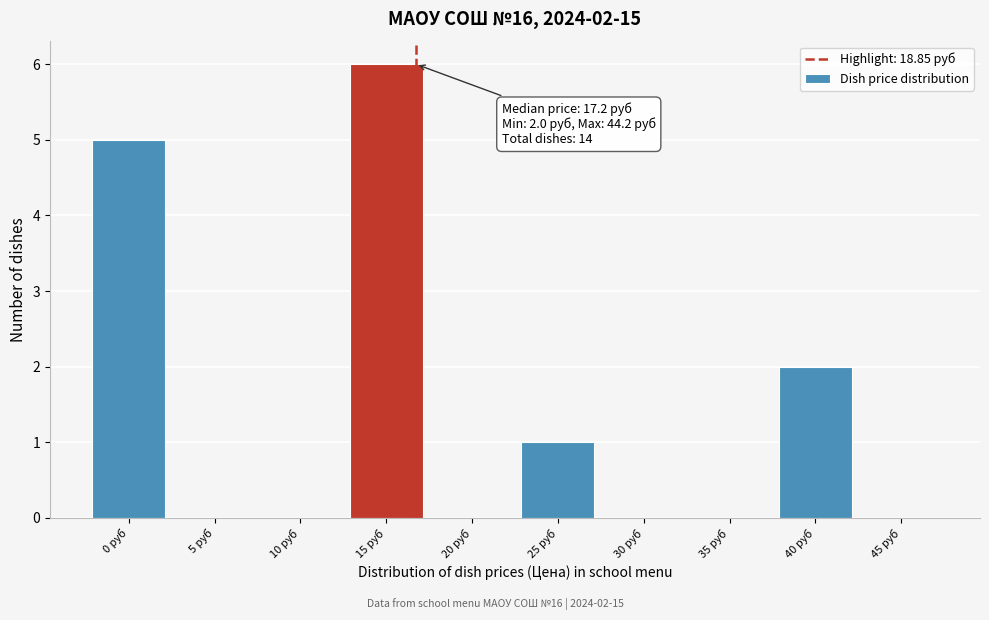

Reading left to right, transcribe all the data shown in this chart.

0 руб=5	5 руб=0	10 руб=0	15 руб=6	20 руб=0	25 руб=1	30 руб=0	35 руб=0	40 руб=2	45 руб=0